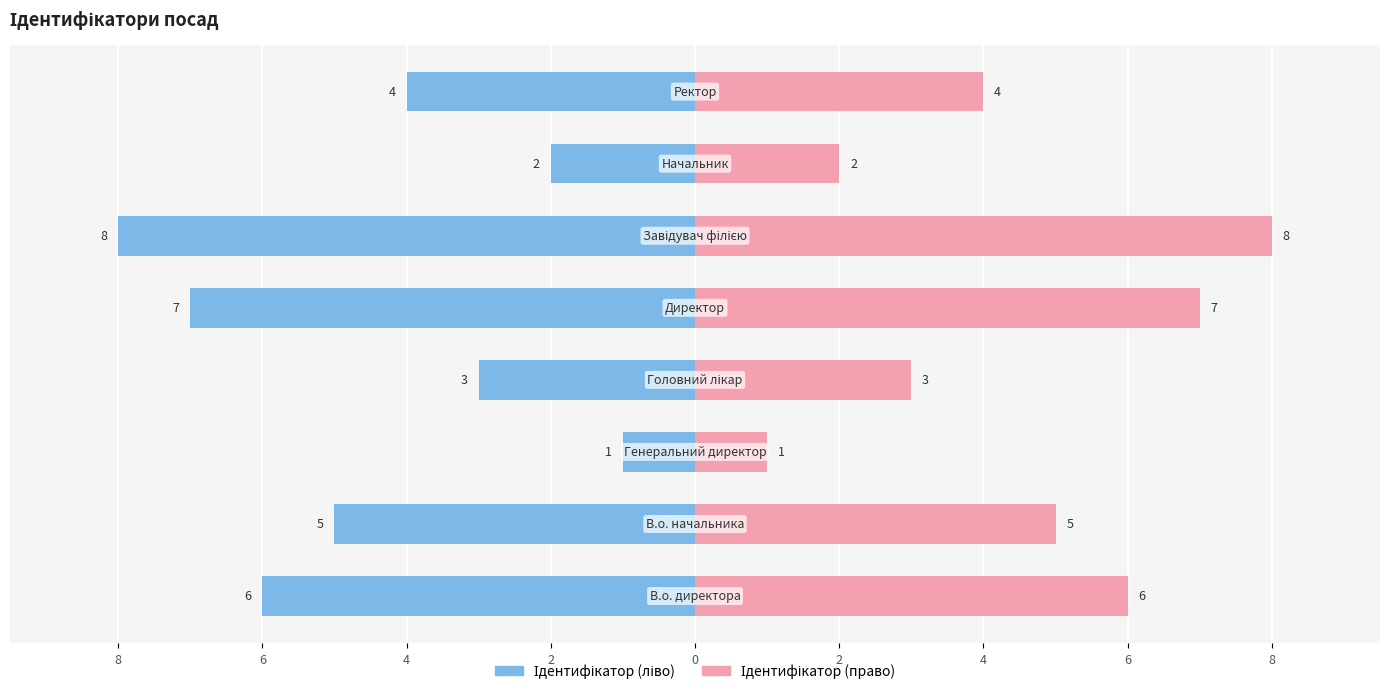

What is the maximum value shown in the chart?

8